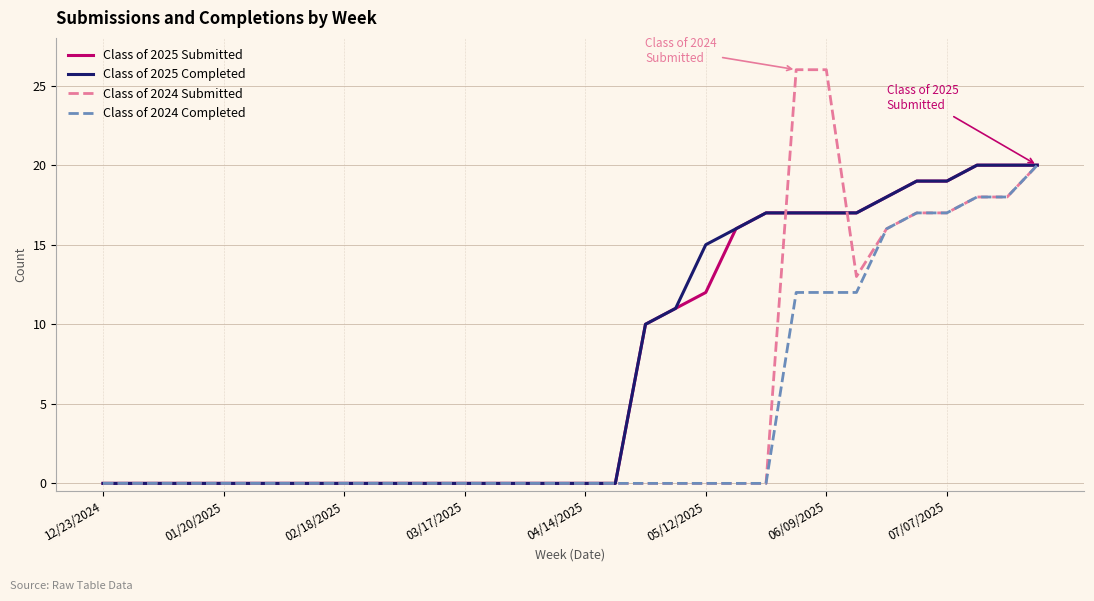

Which series has the widest spread of values?

Class of 2024 Submitted